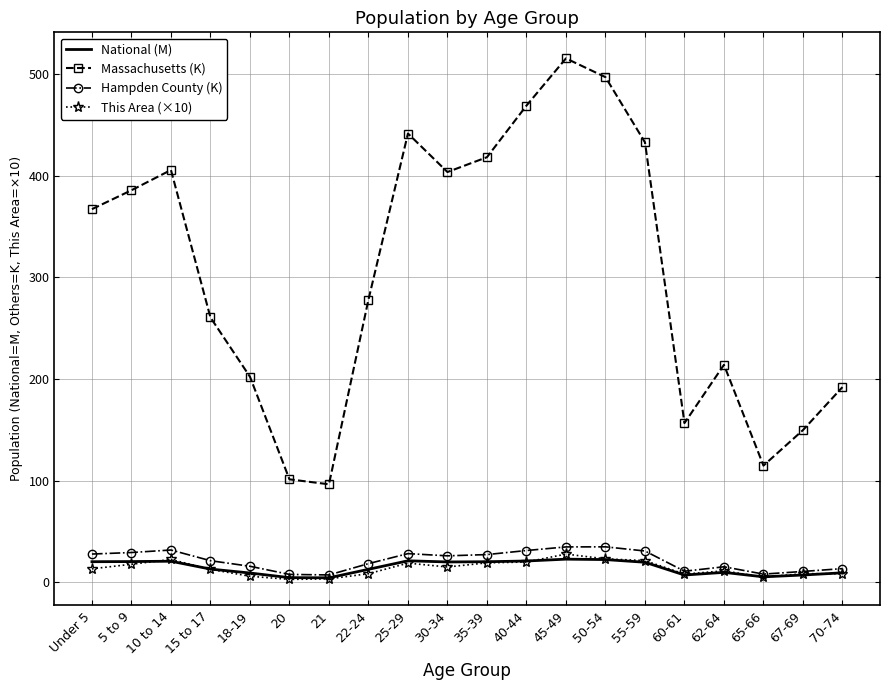

What is the sum of the This Area (×10) values at 65-66 and 45-49?

32.7